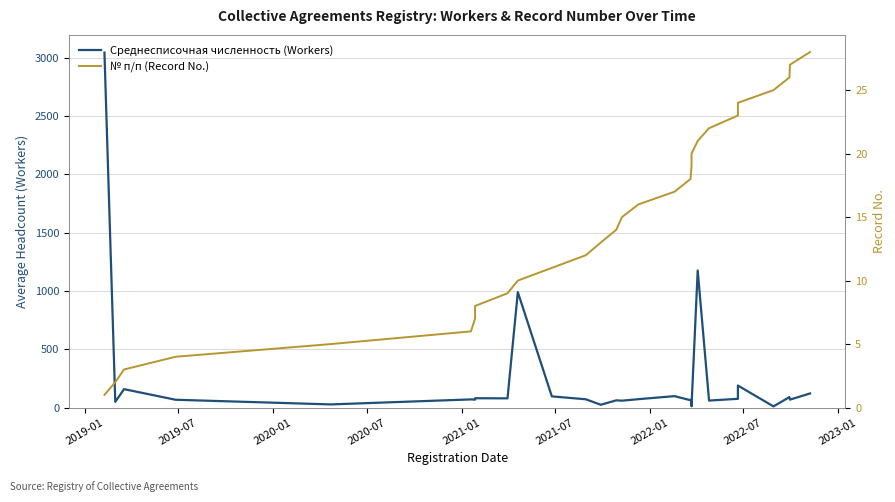

List the series in order of their overall mean, highest first.

Среднесписочная численность (Workers), № п/п (Record No.)